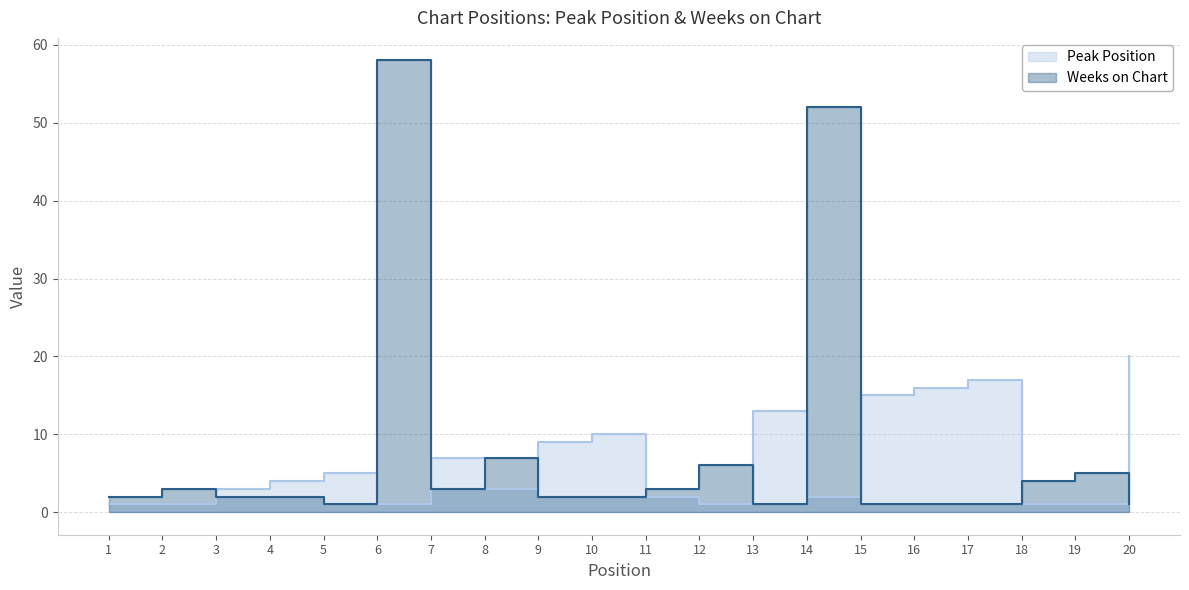

The Weeks on Chart series shows 2 at 10. True or false?

True